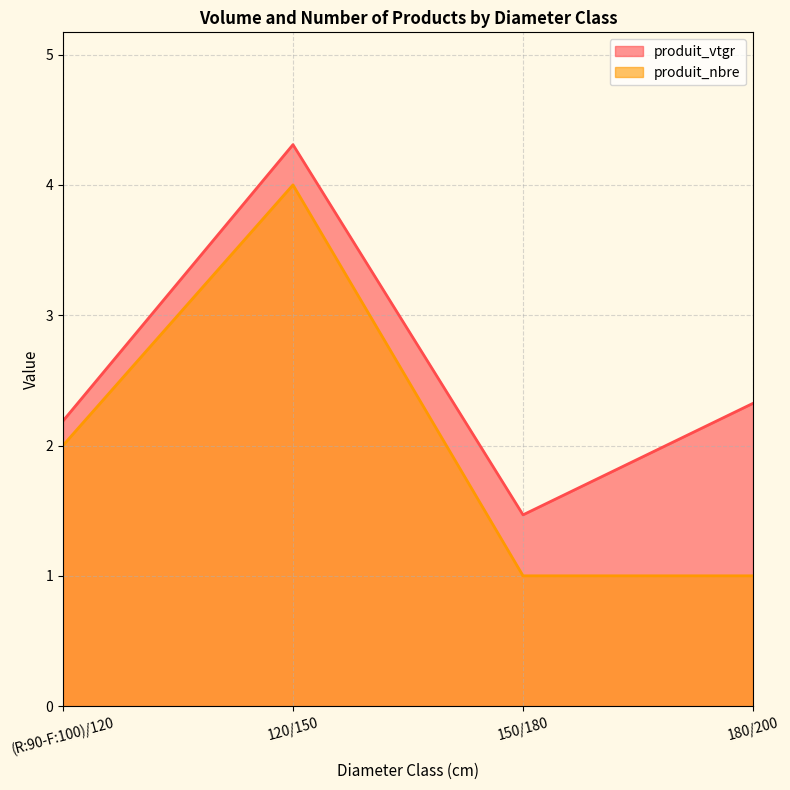

True or false: produit_vtgr and produit_nbre intersect in this chart.

False